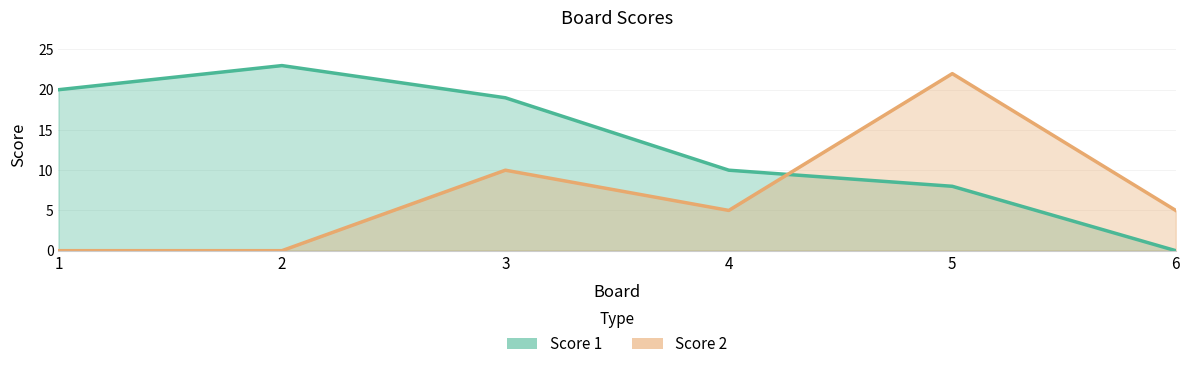

At which category does Score 2 reach its first local valley?

4